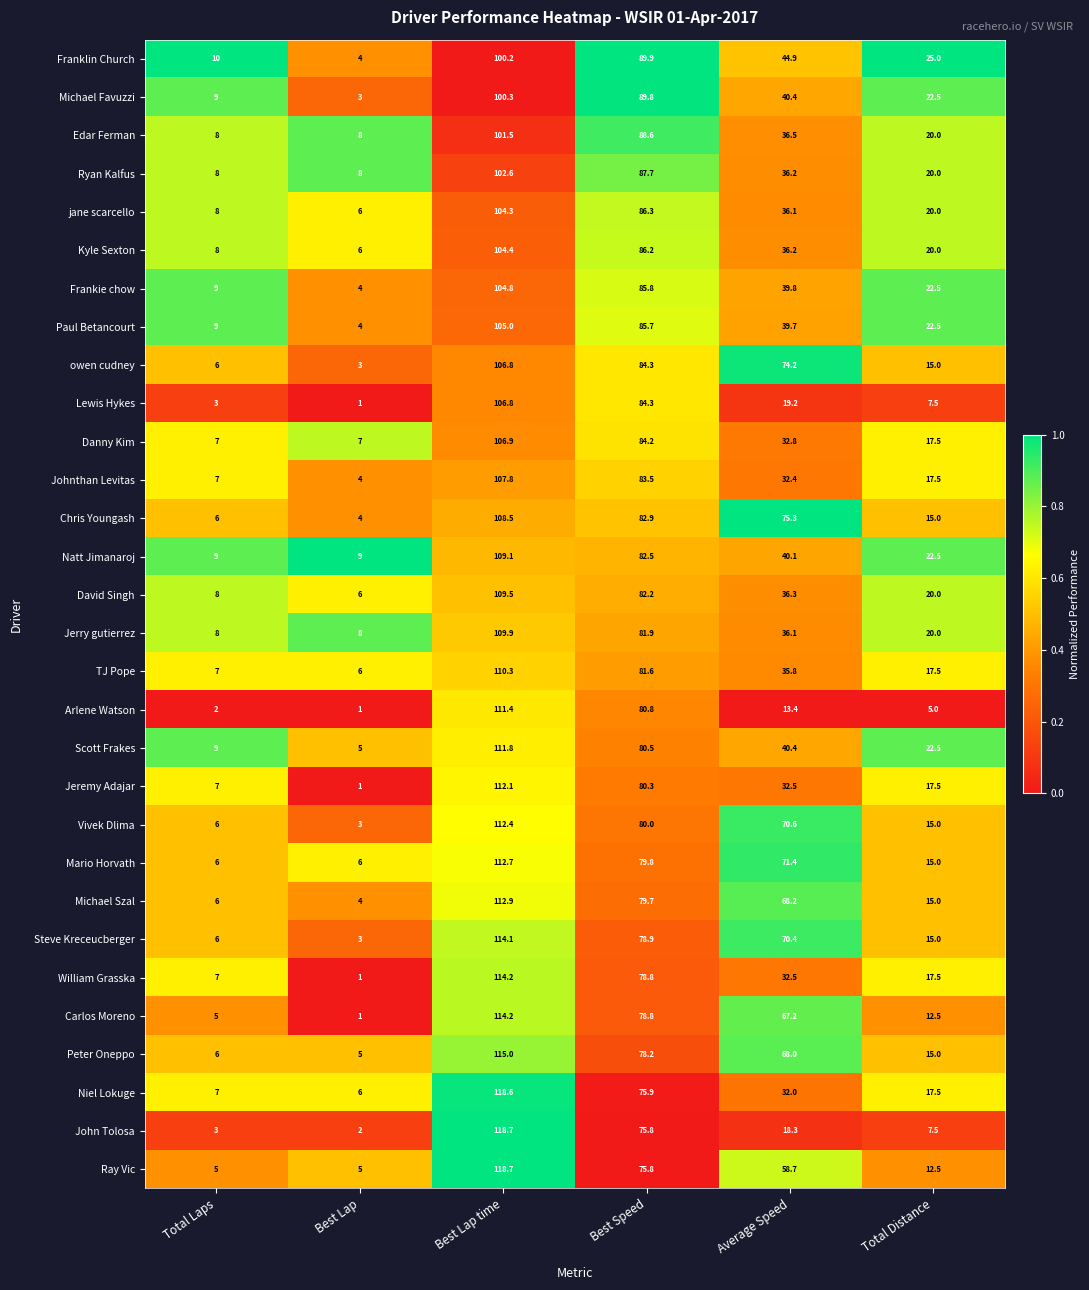

Which series has the widest spread of values?

John Tolosa